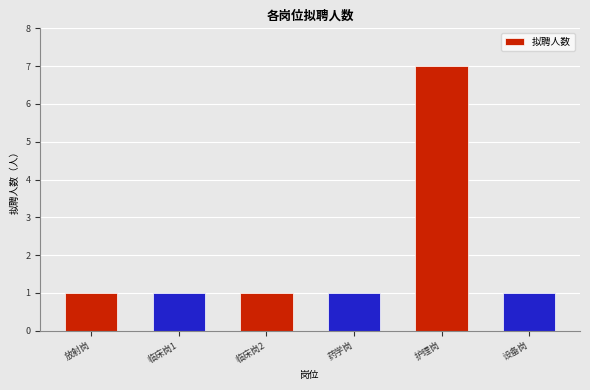

Does the chart contain any negative values?

No